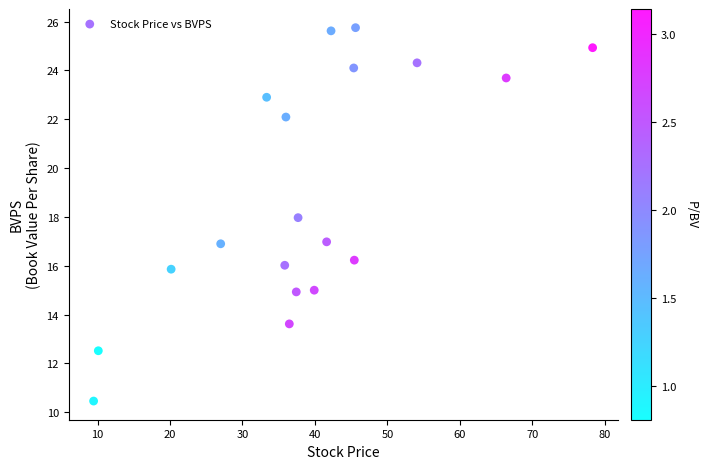

What is the range of Y values (max minus min)?

15.3